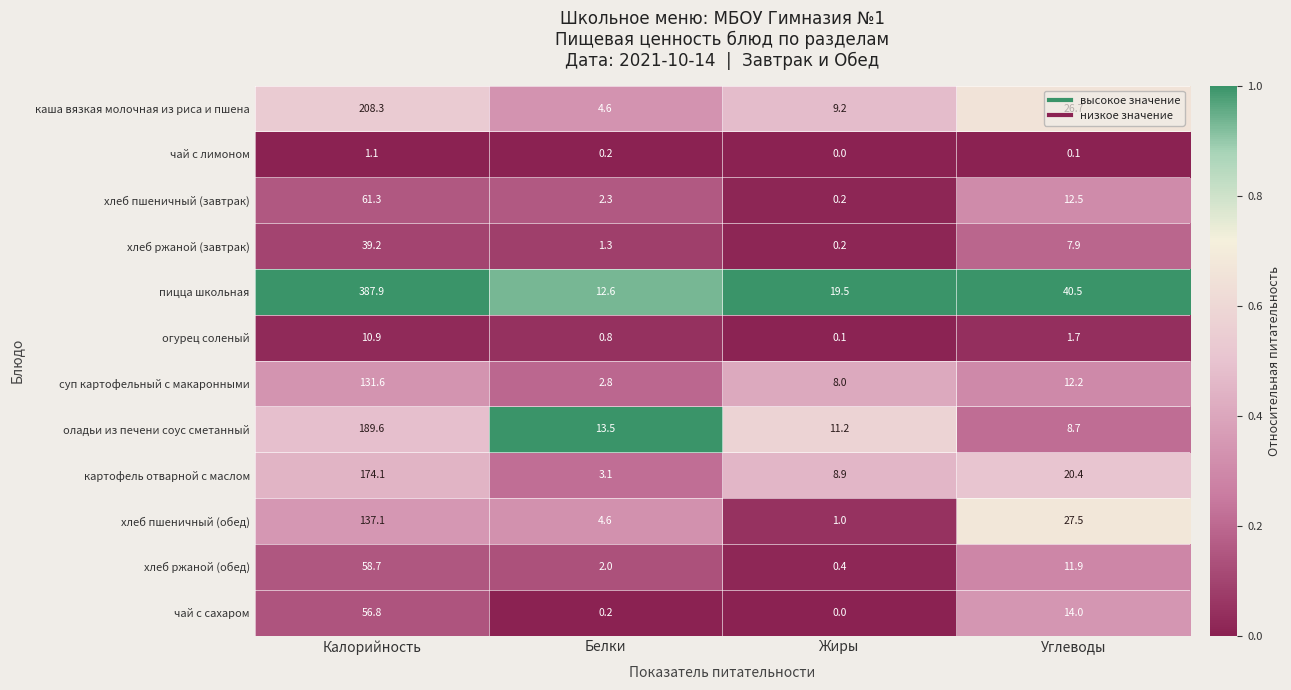

Which series changed the most between Калорийность and Жиры?

пицца школьная